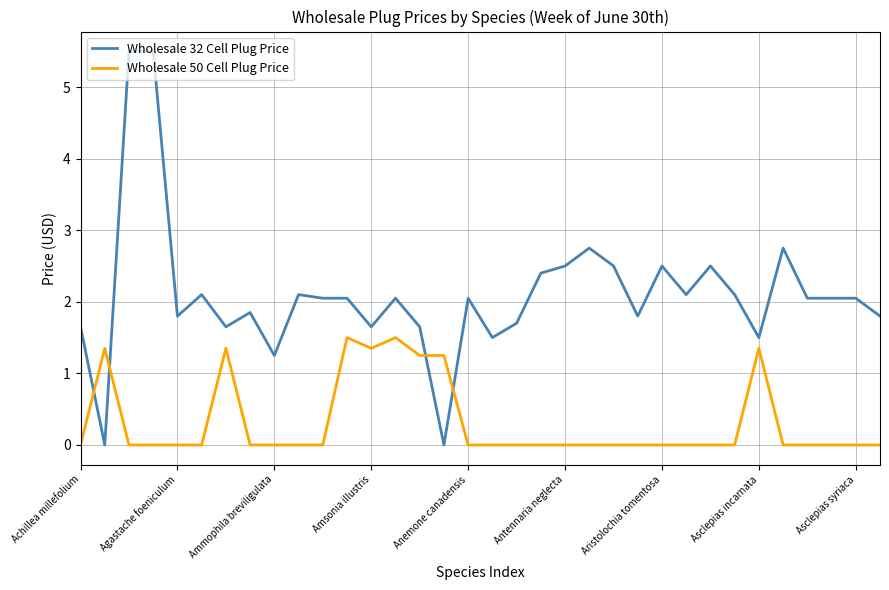

Which series has the largest total across all categories?

Wholesale 32 Cell Plug Price